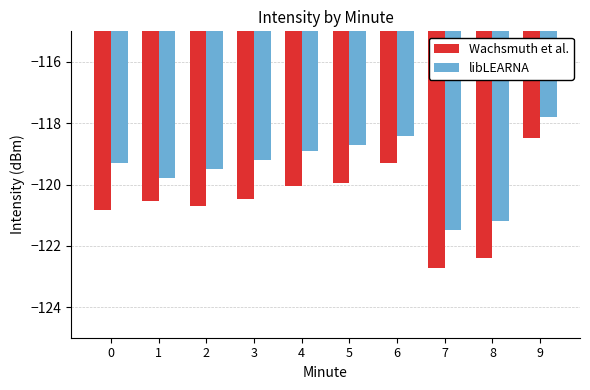

What is the value of the Wachsmuth et al. bar at the 3rd from the left?

-120.7